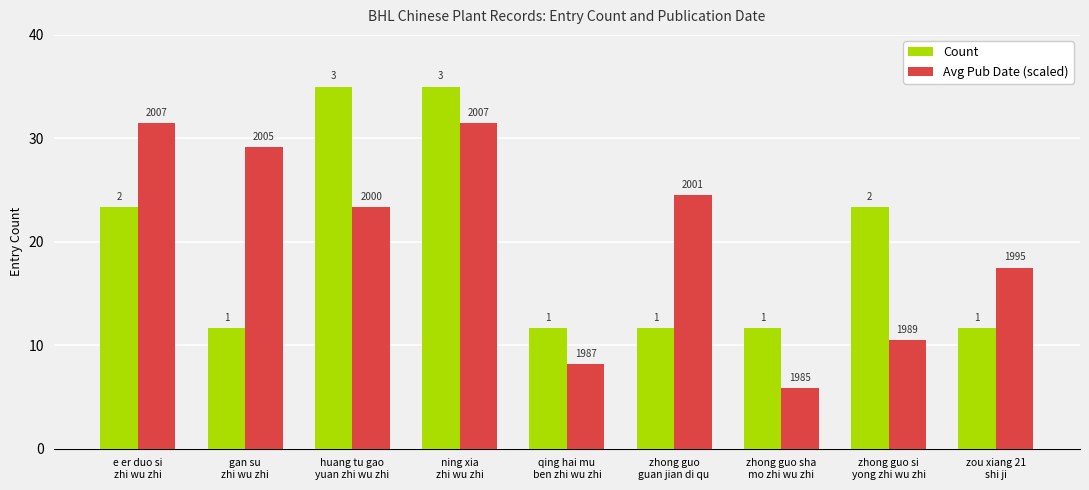

What are all the series names shown in the legend?

Count, Avg Pub Date (scaled)